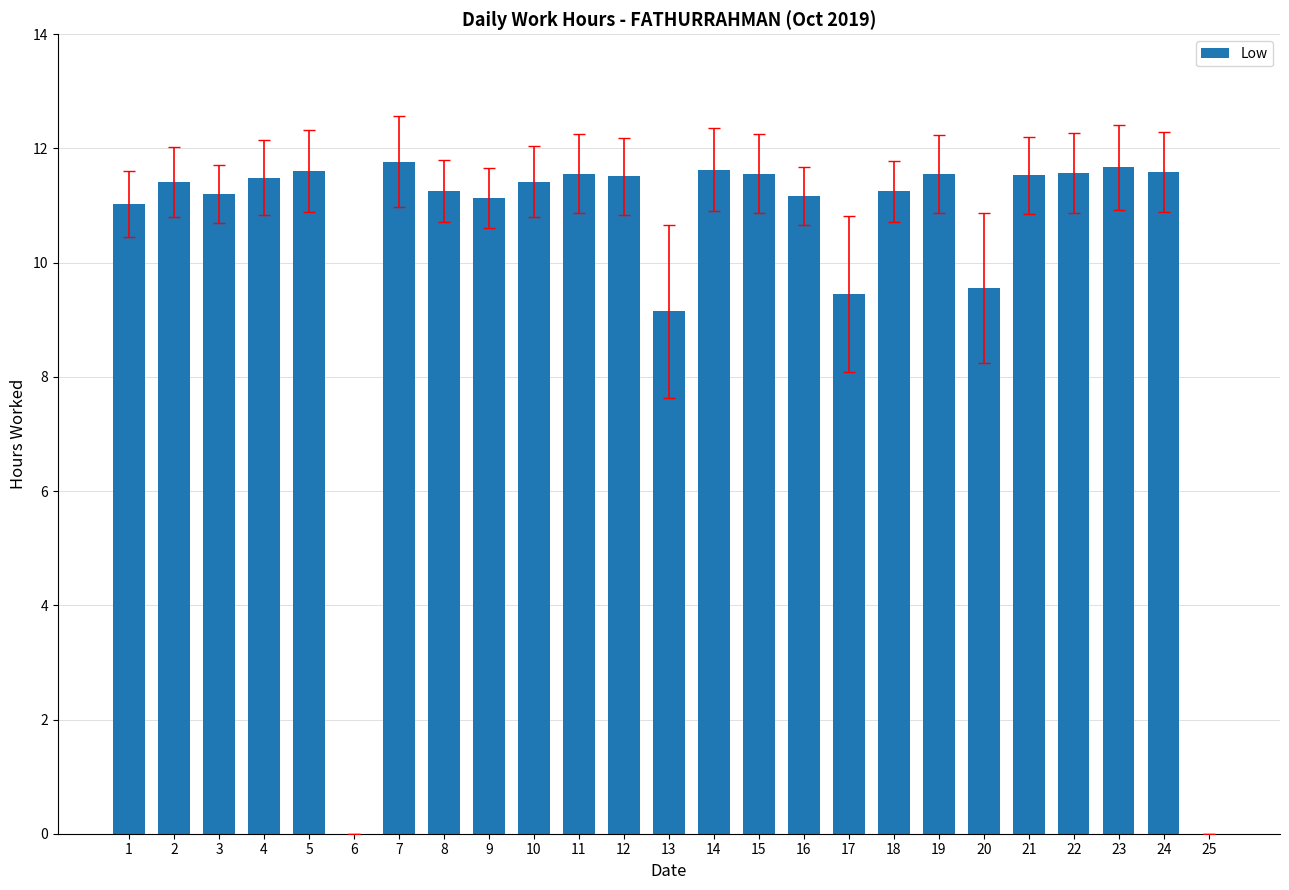

Where is the data nearest to the value 5?

13